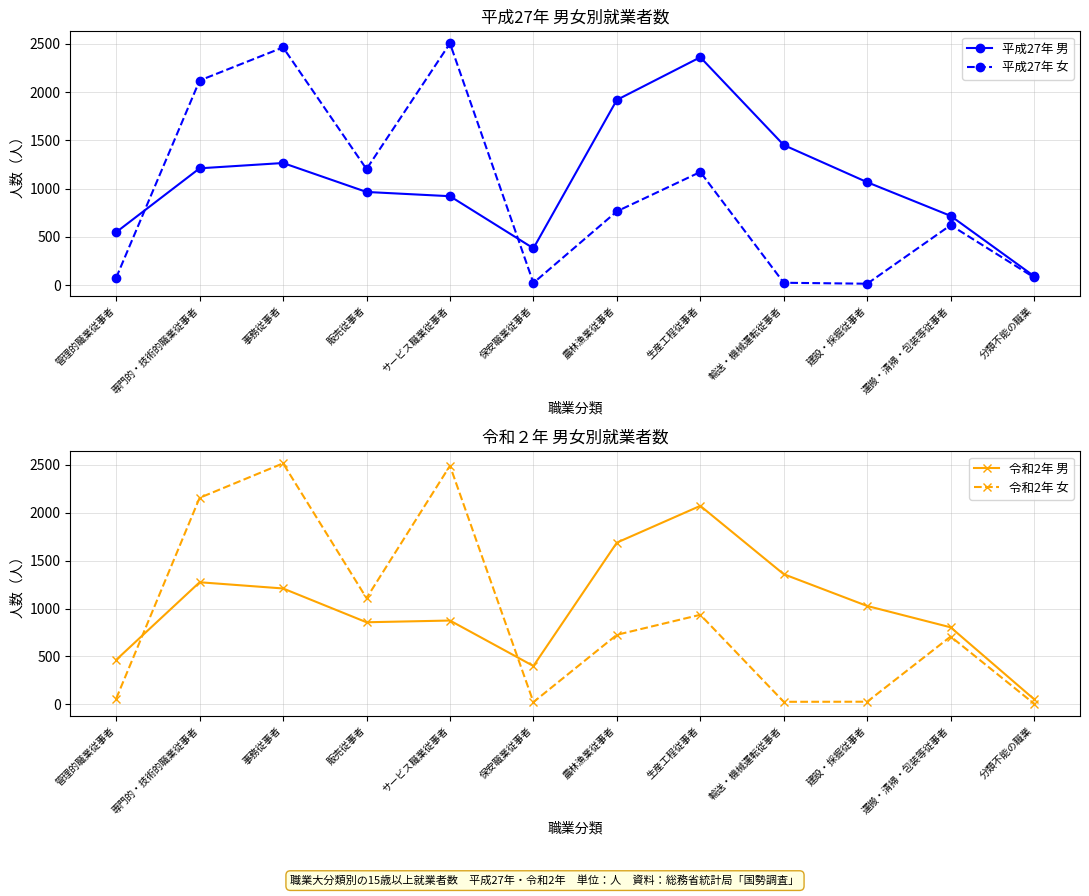

How many series are shown in this chart?

4